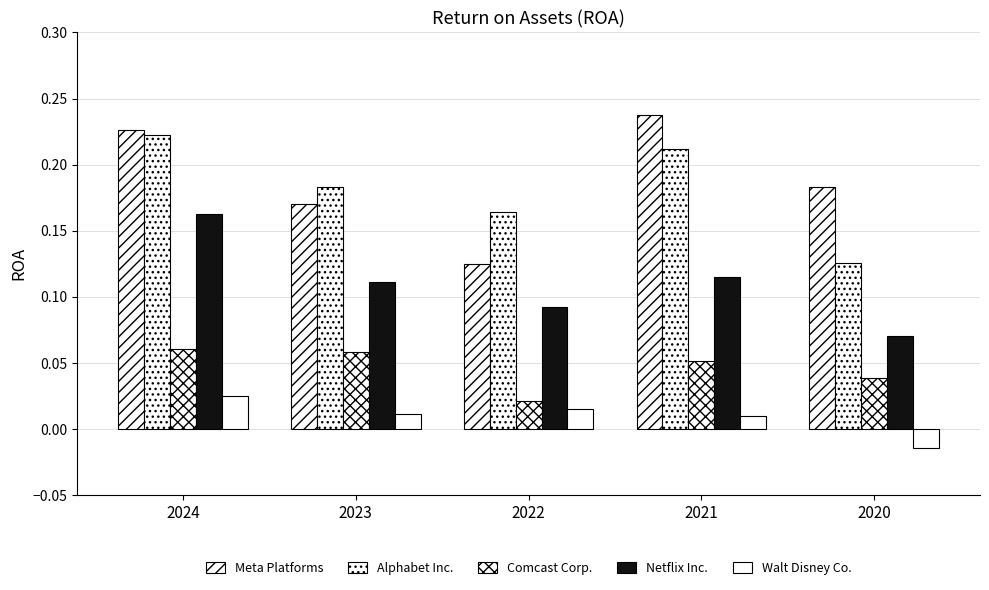

Which series has the widest spread of values?

Meta Platforms